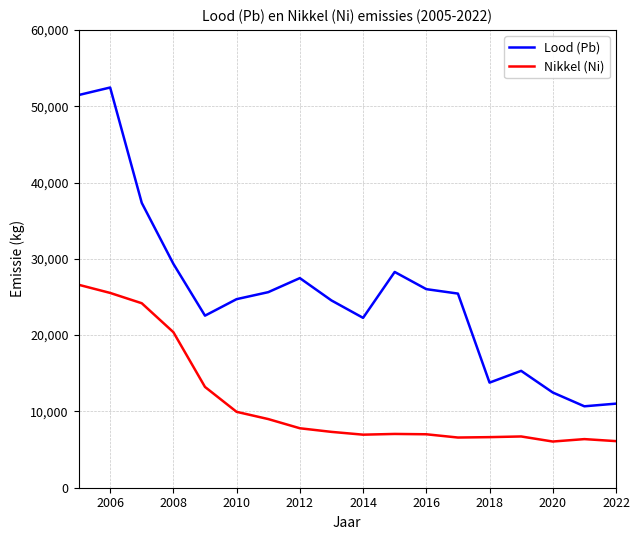

True or false: Nikkel (Ni) has more than 0 interior local peaks.

True